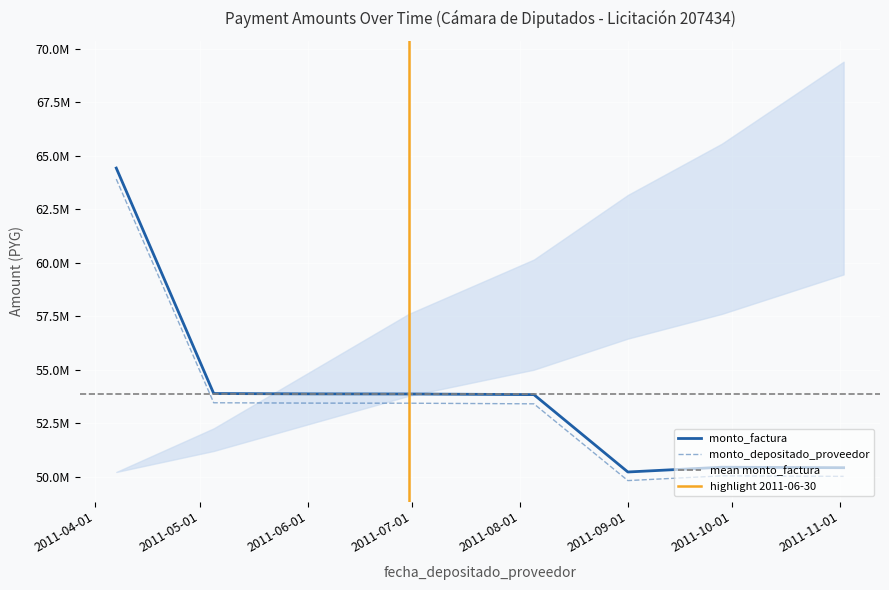

True or false: monto_factura and monto_depositado_proveedor intersect in this chart.

False